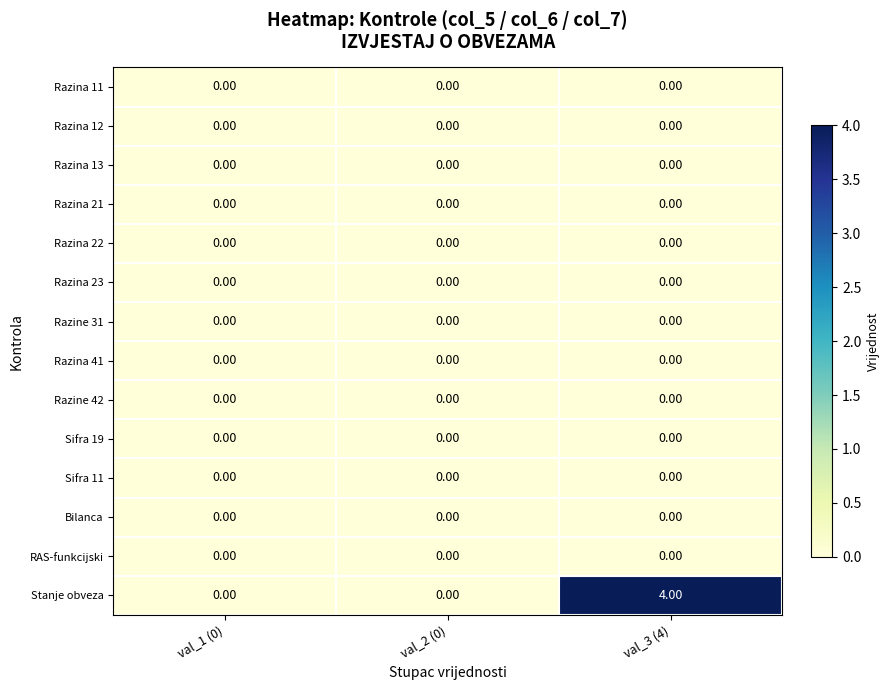

Which series has the widest spread of values?

Stanje obveza